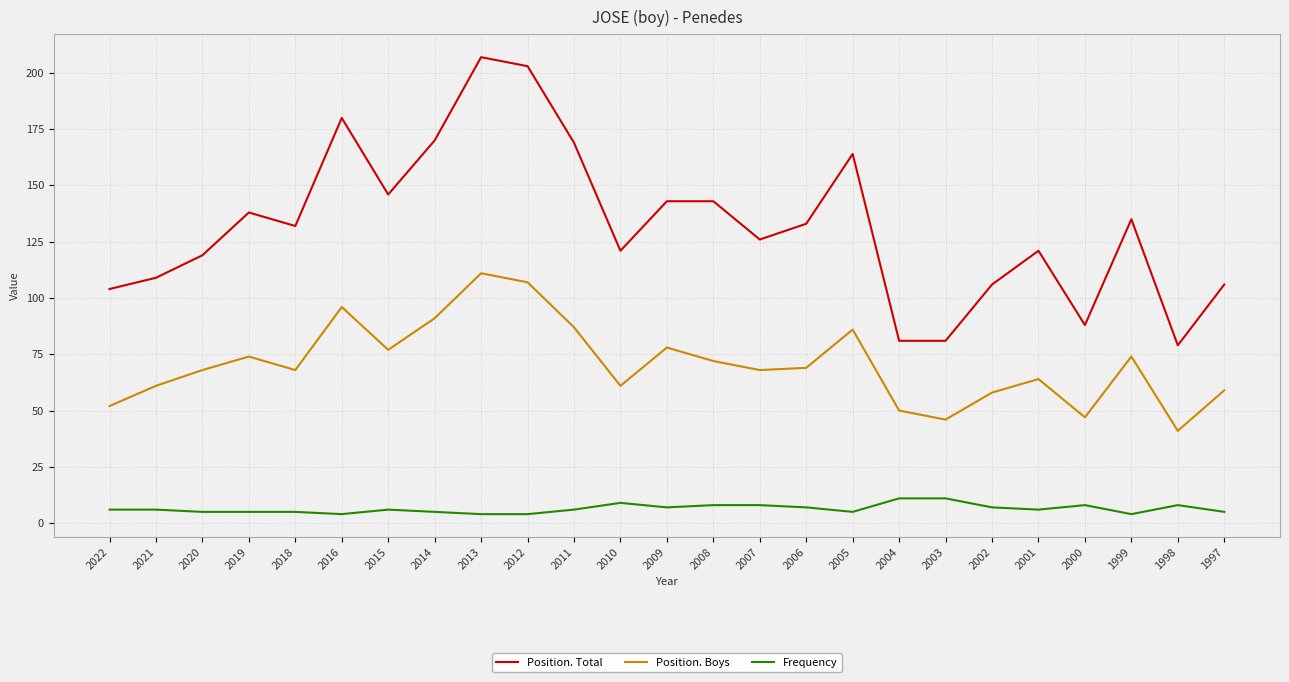

What is the spread (max minus min) of values at 2009?

136